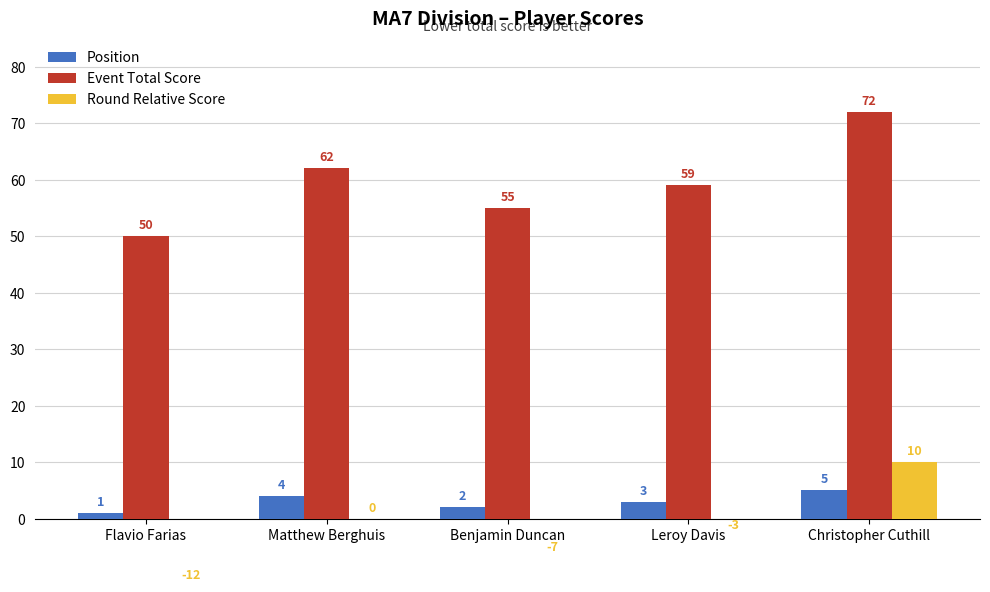

Where does the Position series first go above 3?

Matthew Berghuis